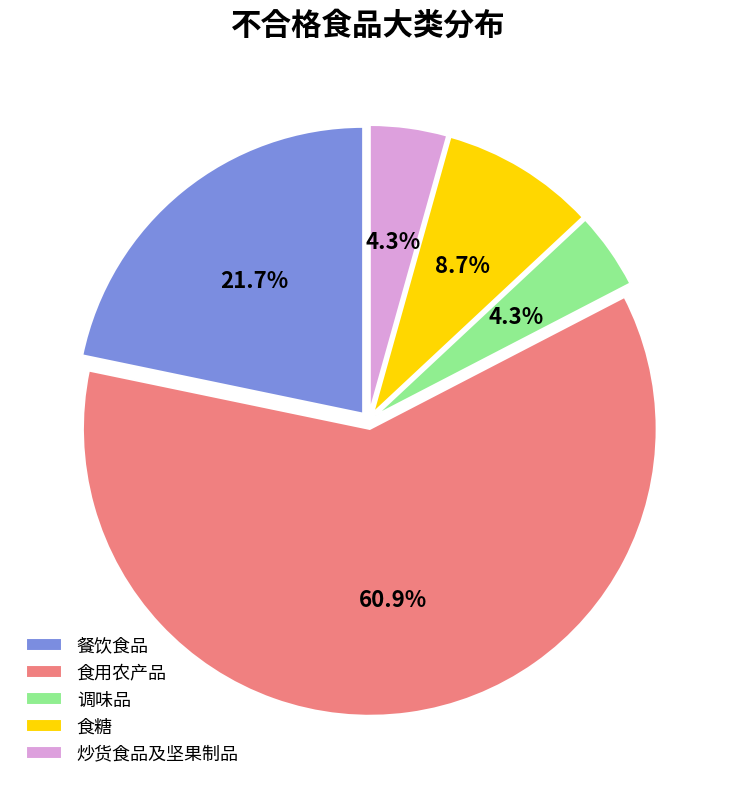

What percentage is the 餐饮食品 slice, to the nearest percent?

22%